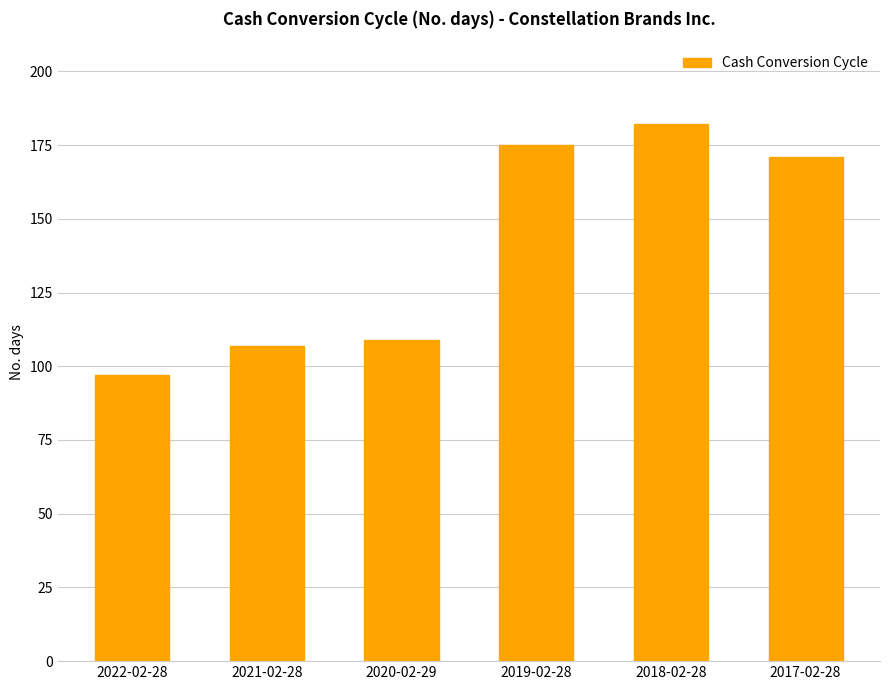

What position from the right is 2018-02-28?

2